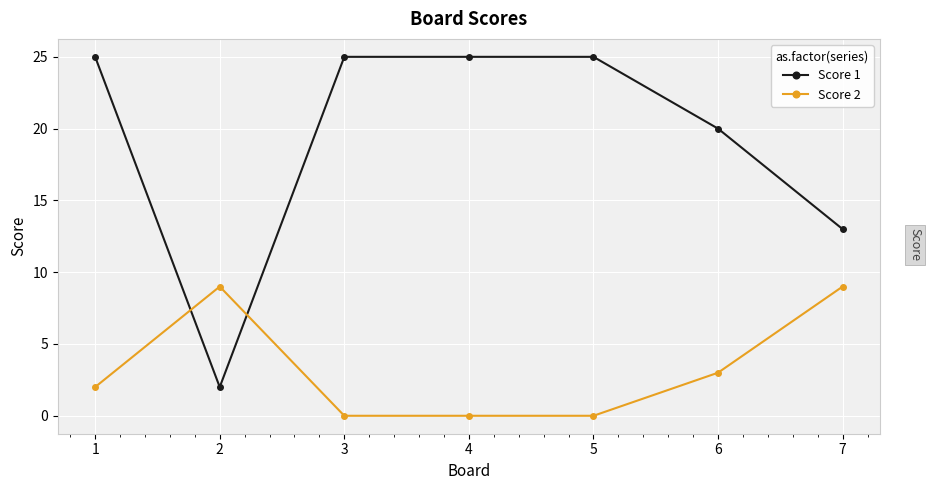

How many intersections are there between Score 1 and Score 2?

2